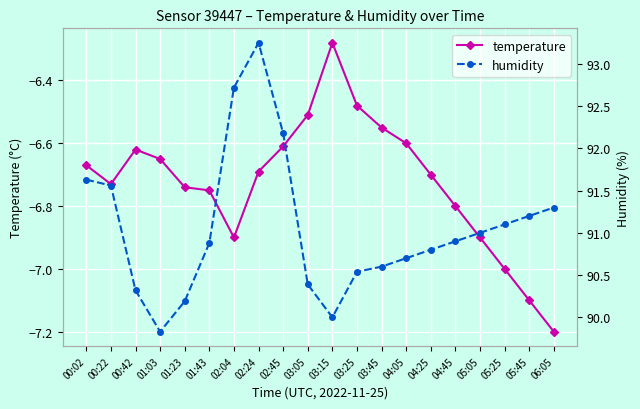

At which category does the chart reach its peak across all series?

02:24